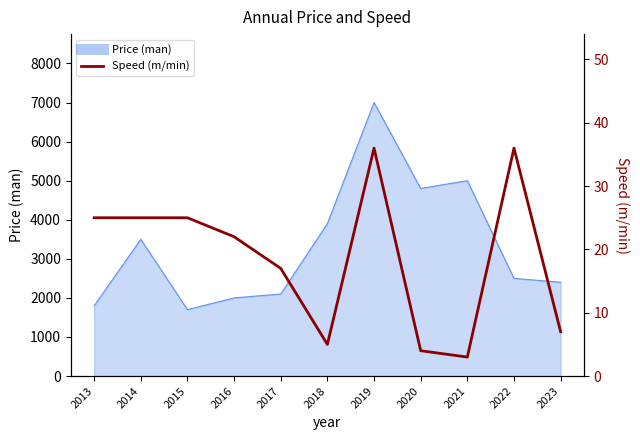

What is the smallest value displayed?

3